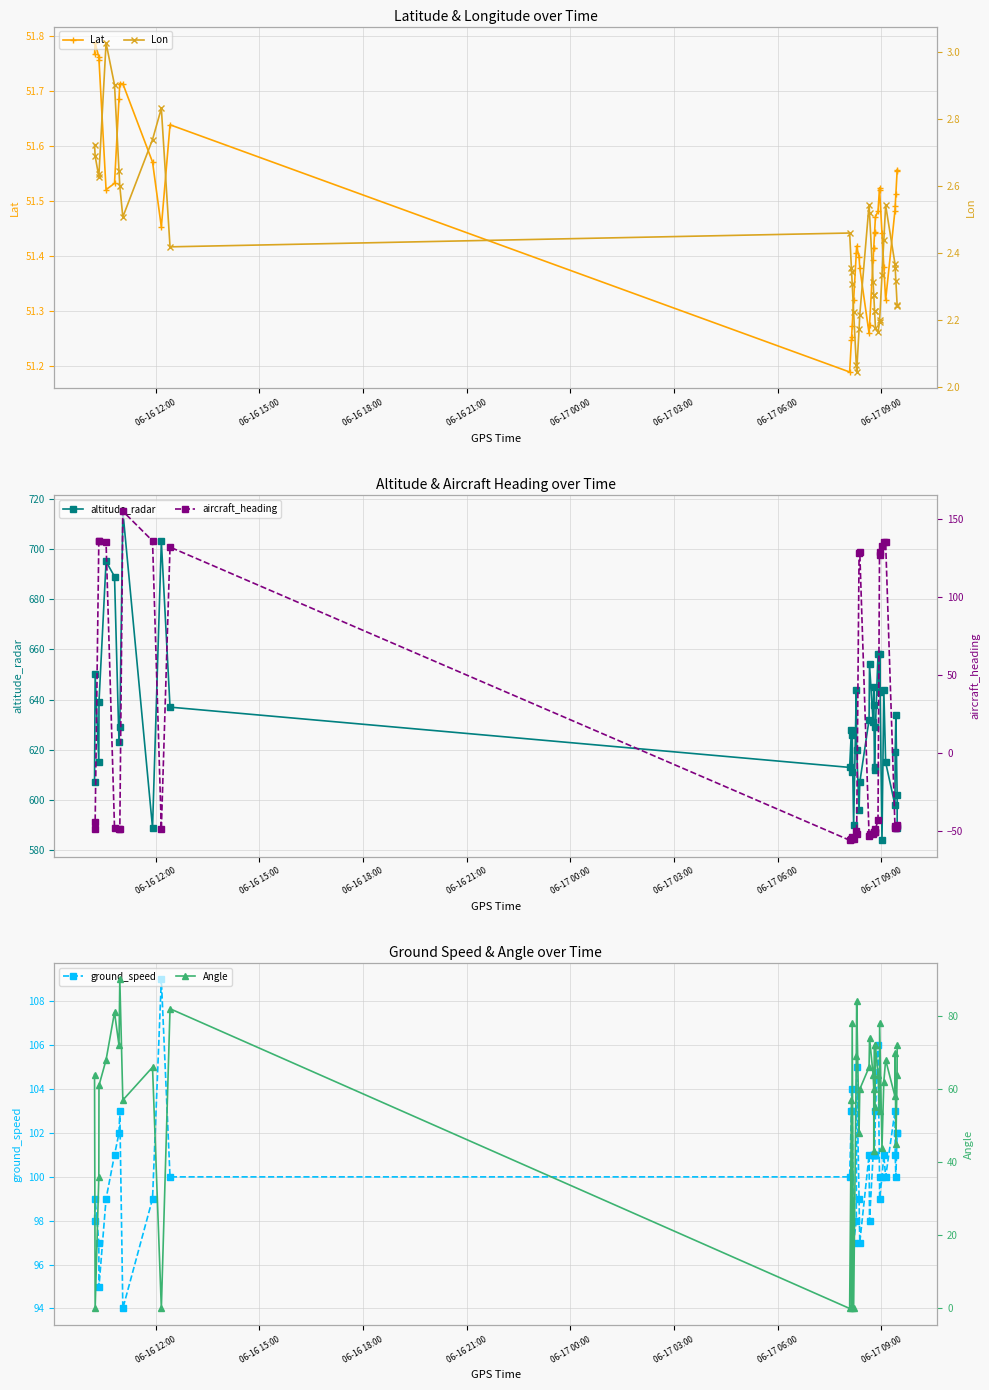

How many Lat values are between 51 and 52?

40